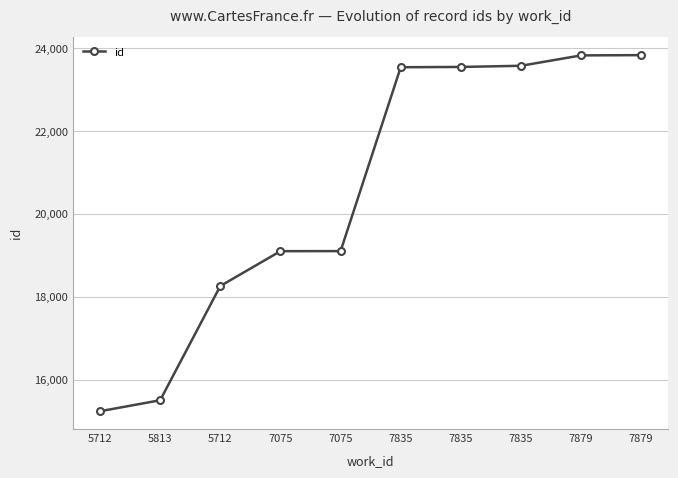

What is the maximum value shown in the chart?

23838